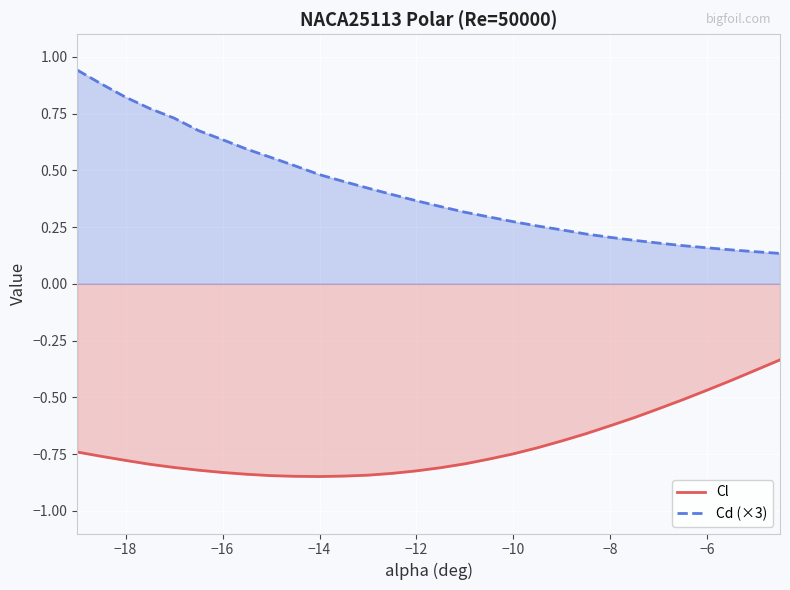

What is the minimum value for Cd (×3)?

0.1